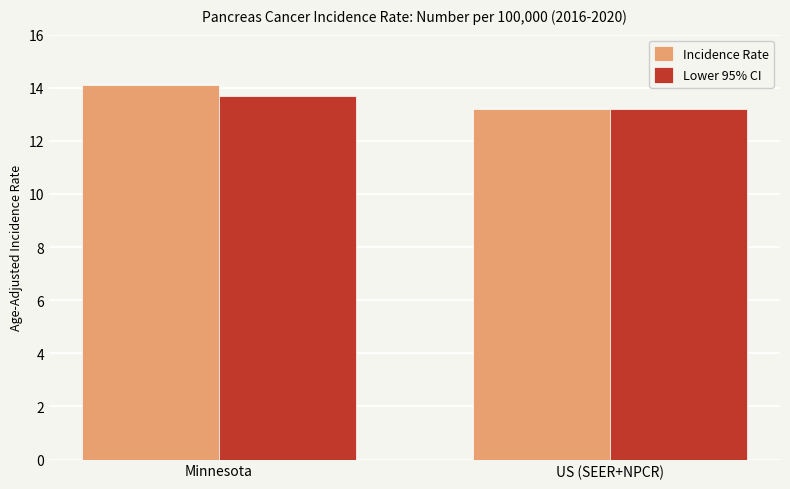

At which label does Lower 95% CI reach its peak?

Minnesota